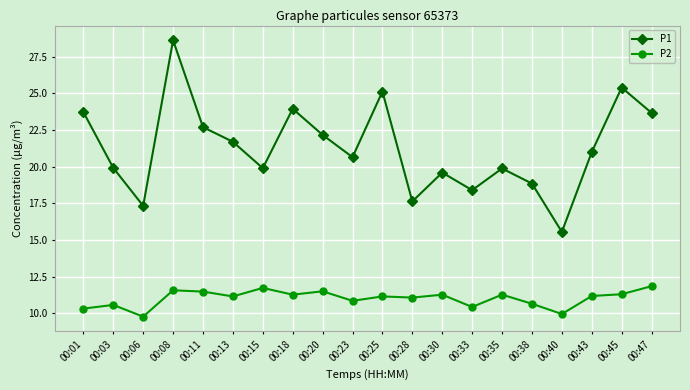

Which series changed the most between 00:08 and 00:11?

P1